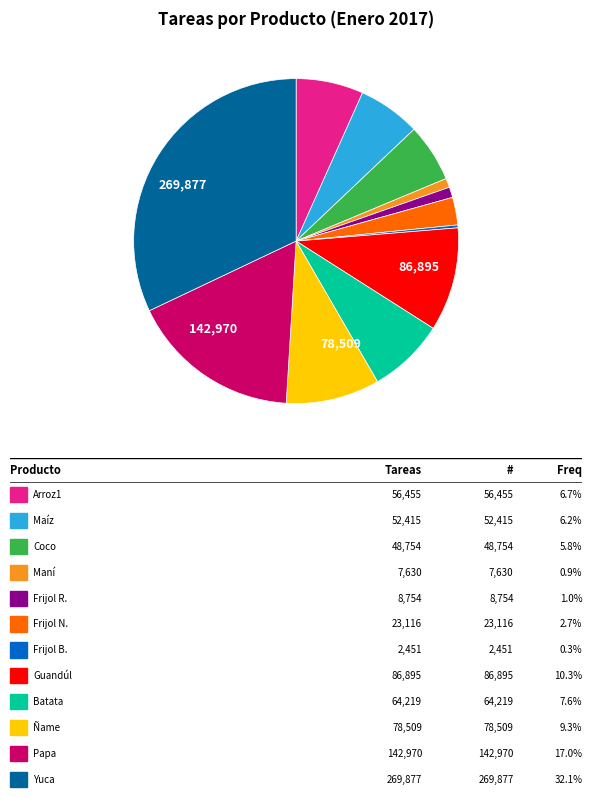

Does any single category account for the majority?

No